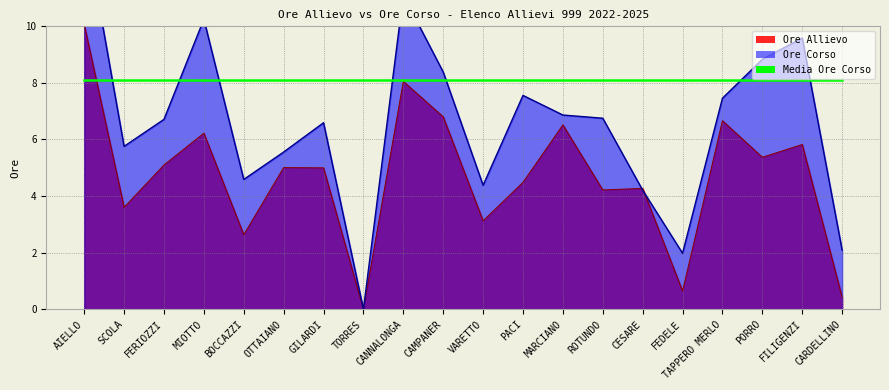

What is the difference between the second highest and minimum values in the Ore Corso (line) series?

11.1